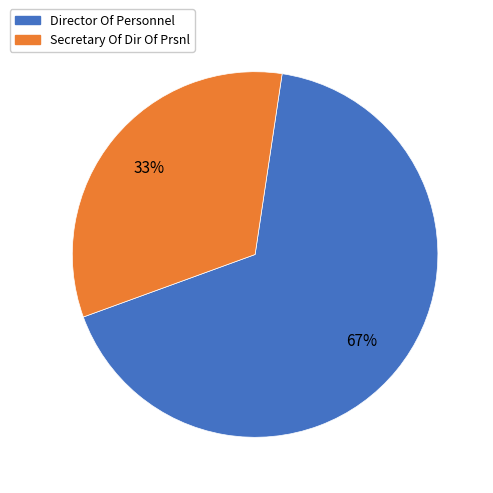

Rank the categories by value from highest to lowest.

Director Of Personnel, Secretary Of Dir Of Prsnl